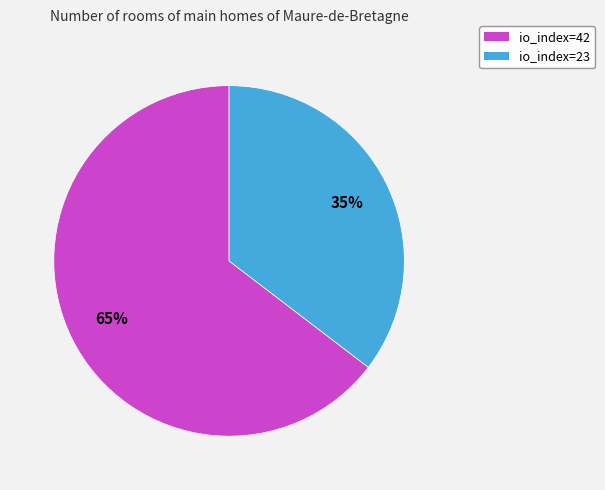

Combined, do io_index=42 and io_index=23 account for over 50%?

Yes